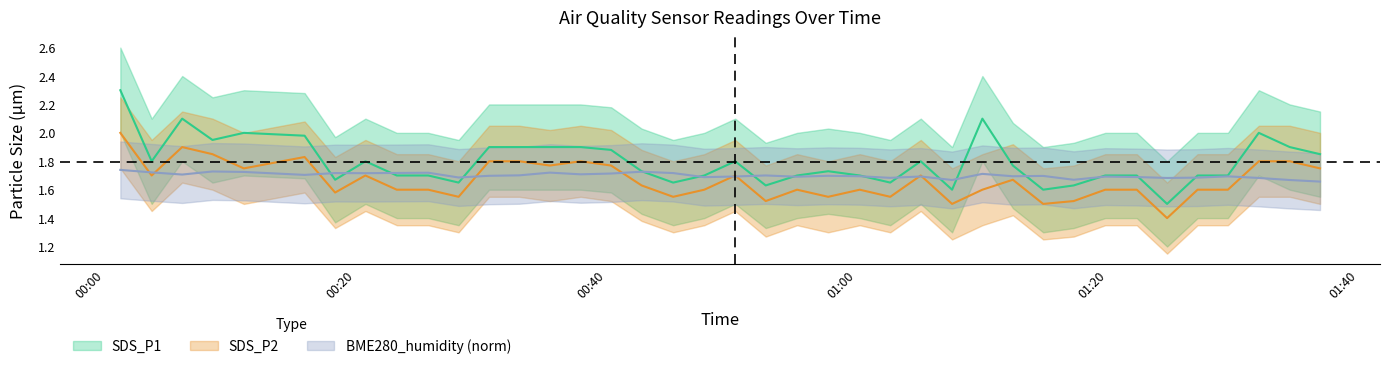

What is the spread (max minus min) of values at 2021/10/17 00:40:23?

0.1